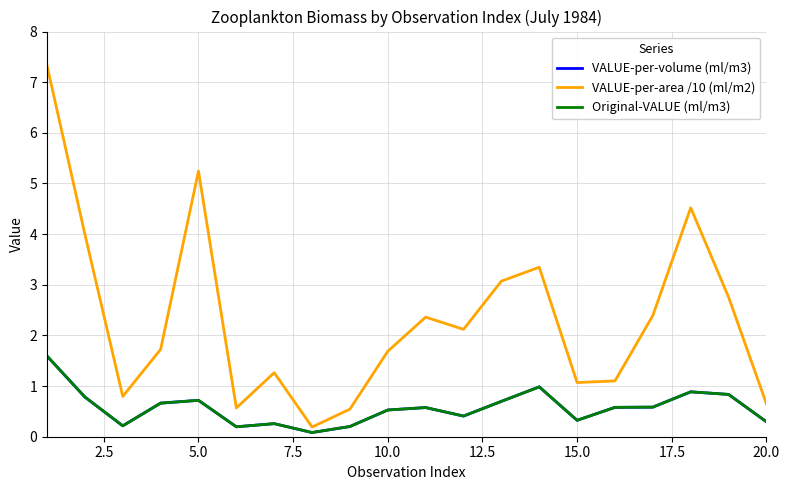

True or false: Original-VALUE (ml/m3) and VALUE-per-volume (ml/m3) intersect in this chart.

False